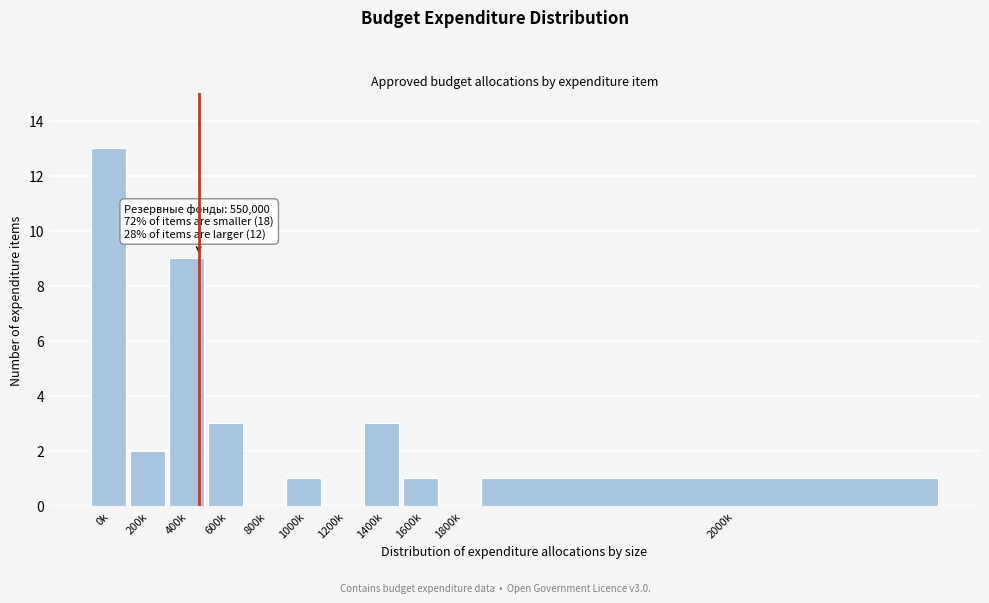

Reading left to right, transcribe all the data shown in this chart.

0k=13	200k=2	400k=9	600k=3	800k=0	1000k=1	1200k=0	1400k=3	1600k=1	1800k=0	2000k=1